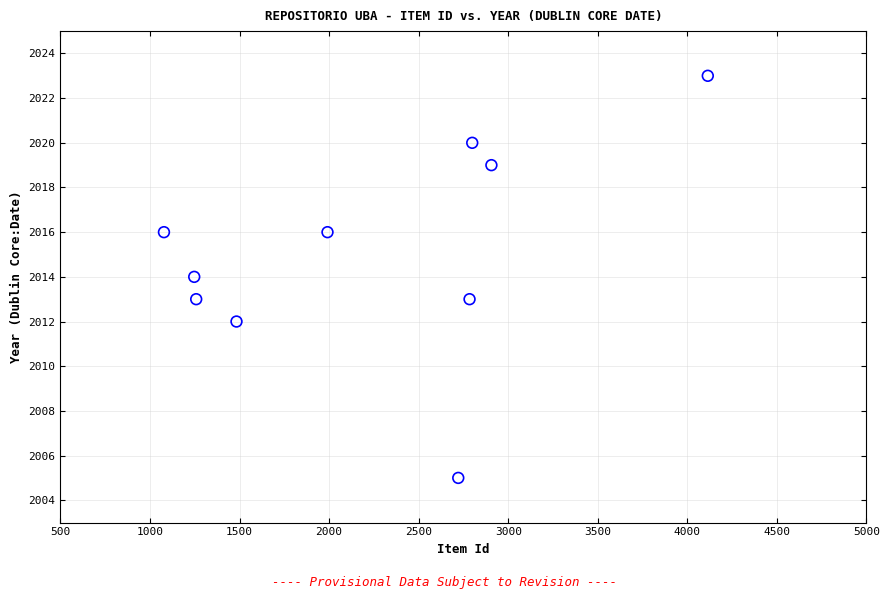

What is the range of Y values (max minus min)?

18